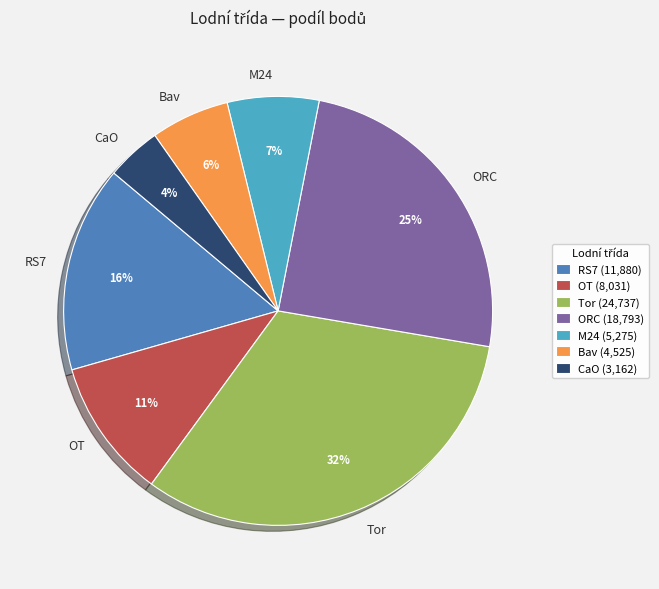

The ORC slice represents 14% of the pie. True or false?

False